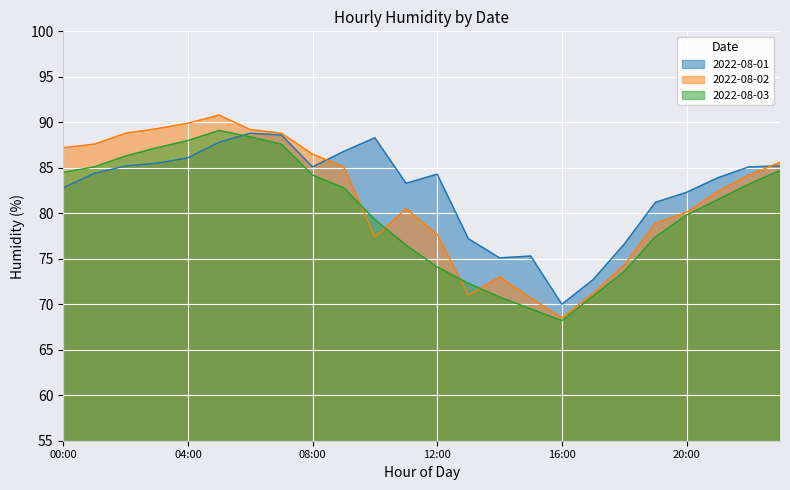

Which series has the largest total across all categories?

2022-08-01